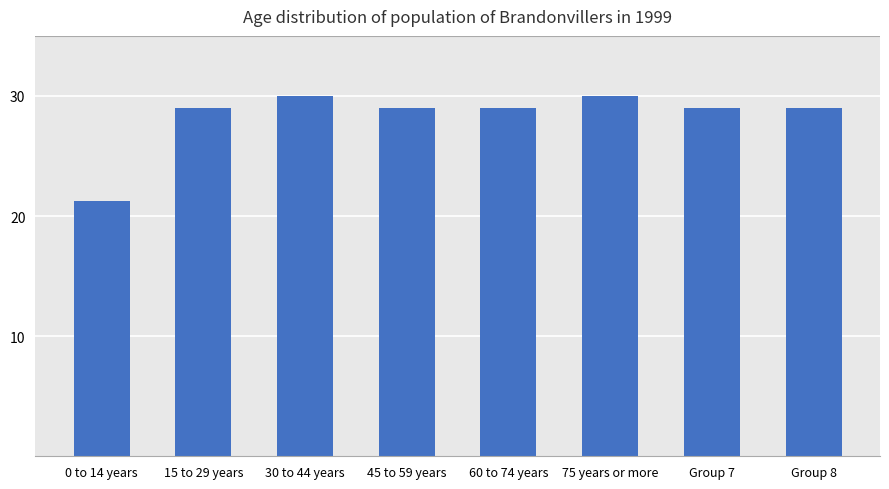

What is the smallest value displayed?

21.3